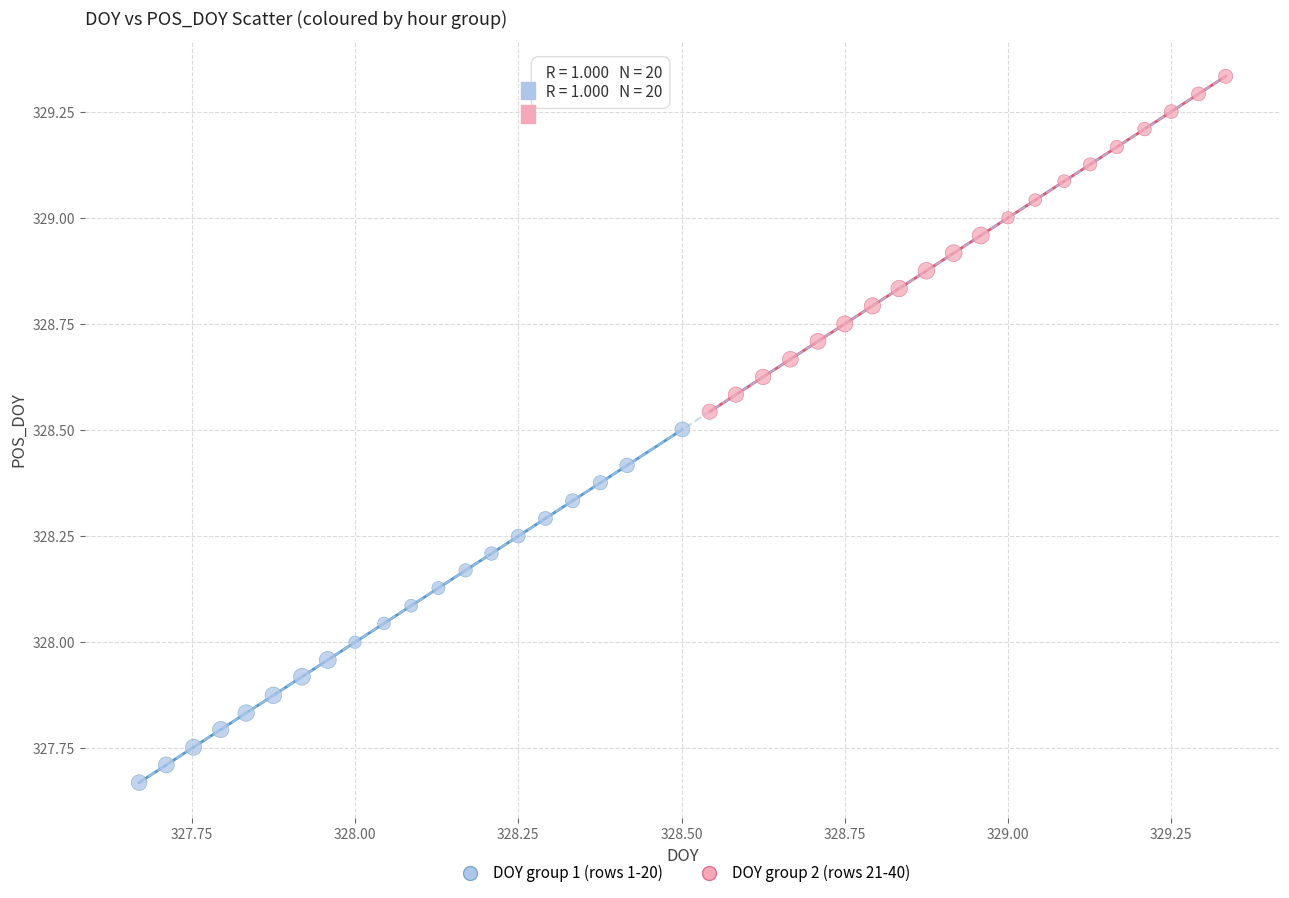

Which series reaches the maximum Y coordinate?

DOY group 2 (rows 21-40)